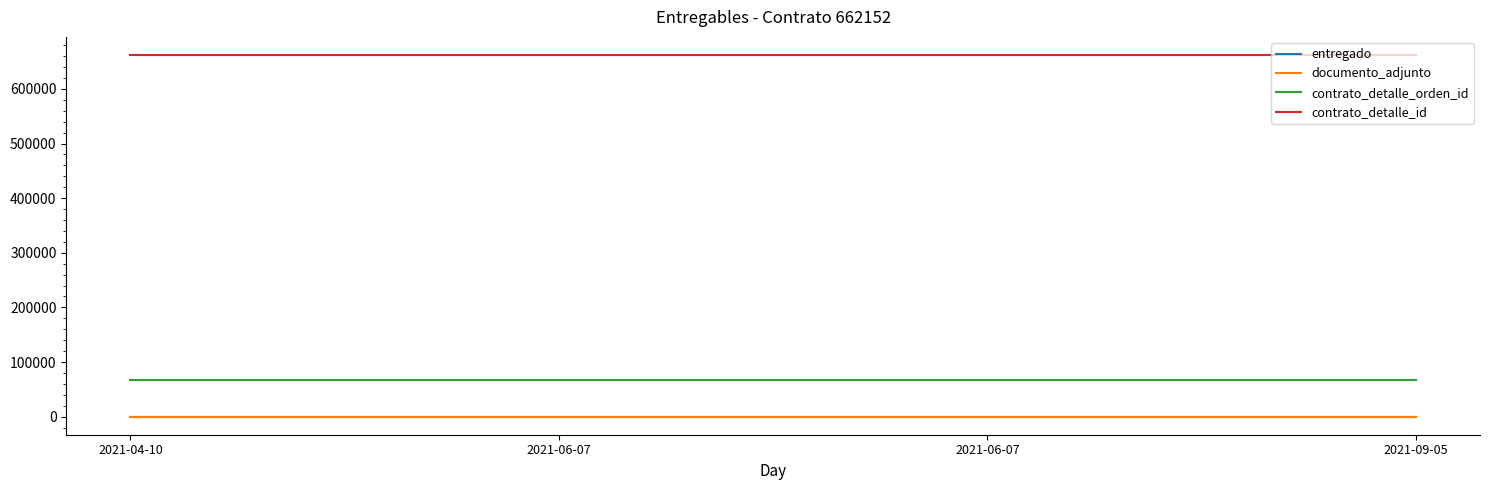

Does the chart display data point markers on the line(s)?

No